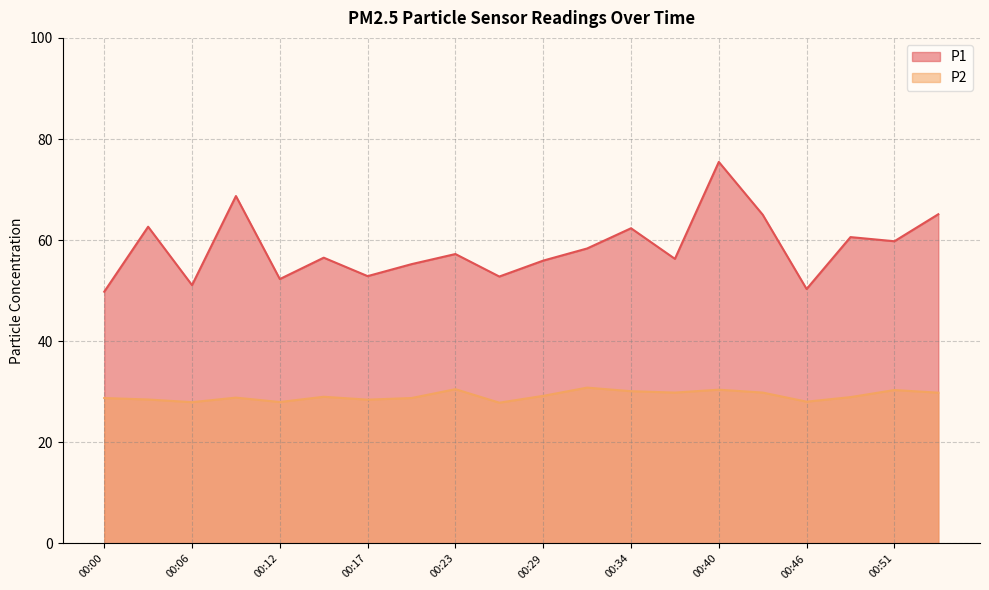

What is the value of the P2 point at the 3rd from the left?

27.9